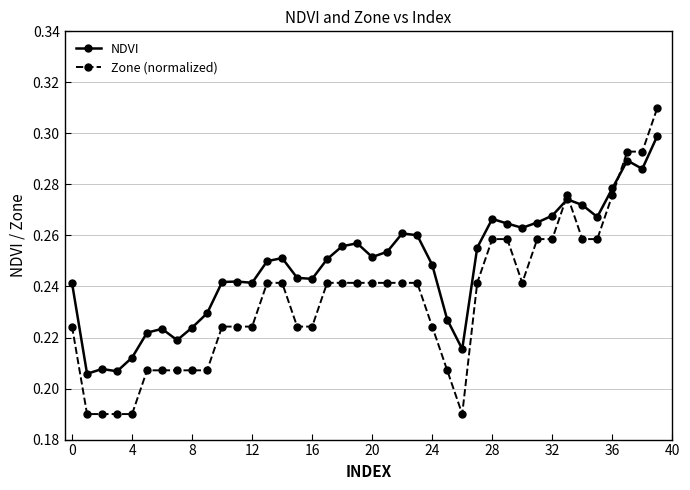

Which series has the largest total across all categories?

NDVI